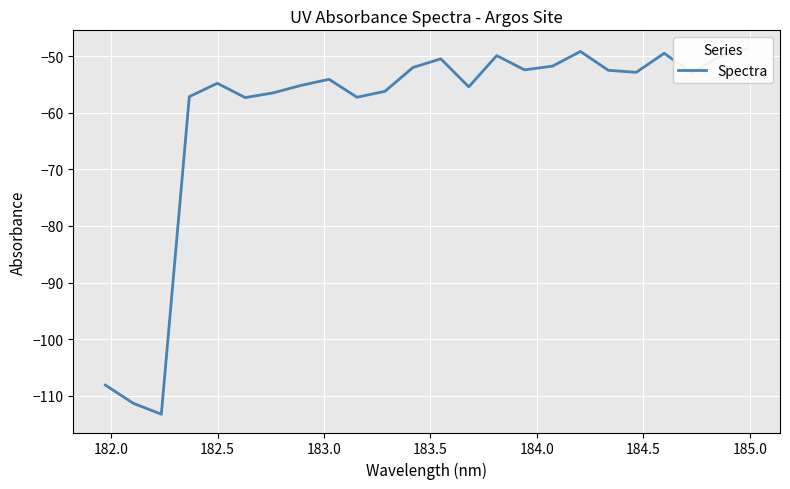

What is the difference between the maximum and minimum values?

64.6